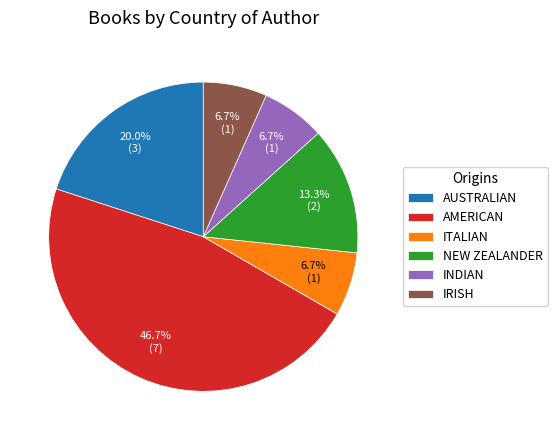

How much of the chart is everything except INDIAN?

93.3%